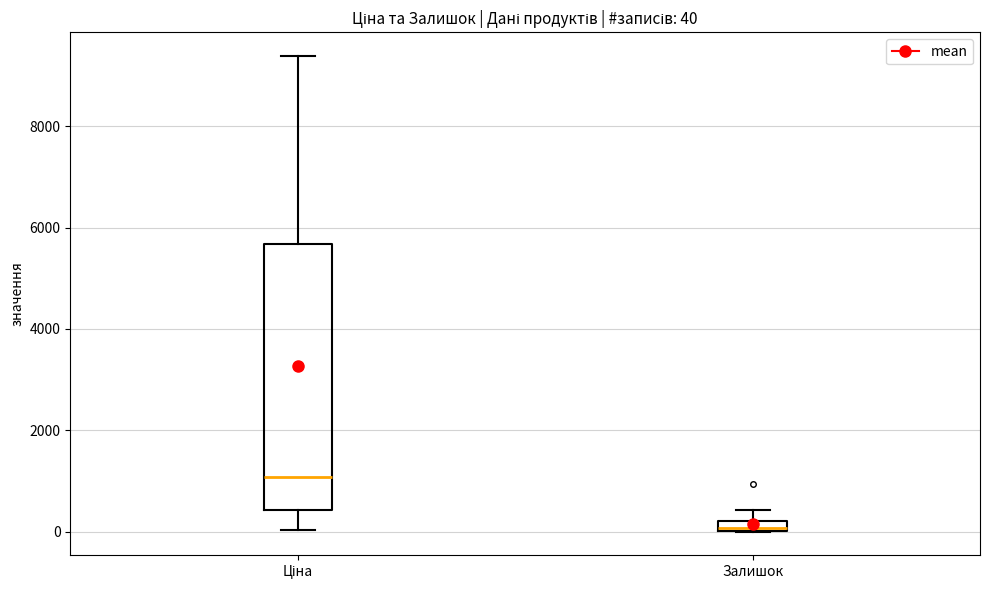

Which box is the tallest, from its lower edge to its upper edge?

Ціна